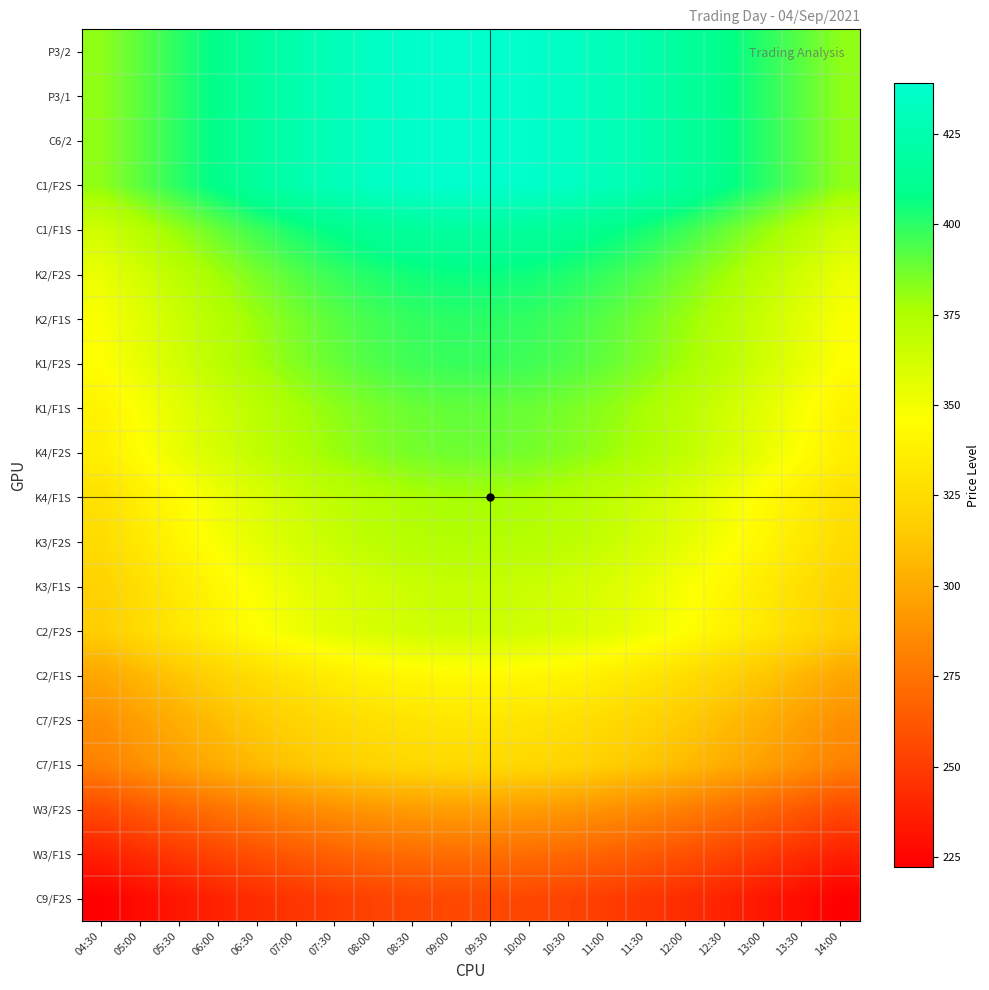

How many series are shown in this chart?

20